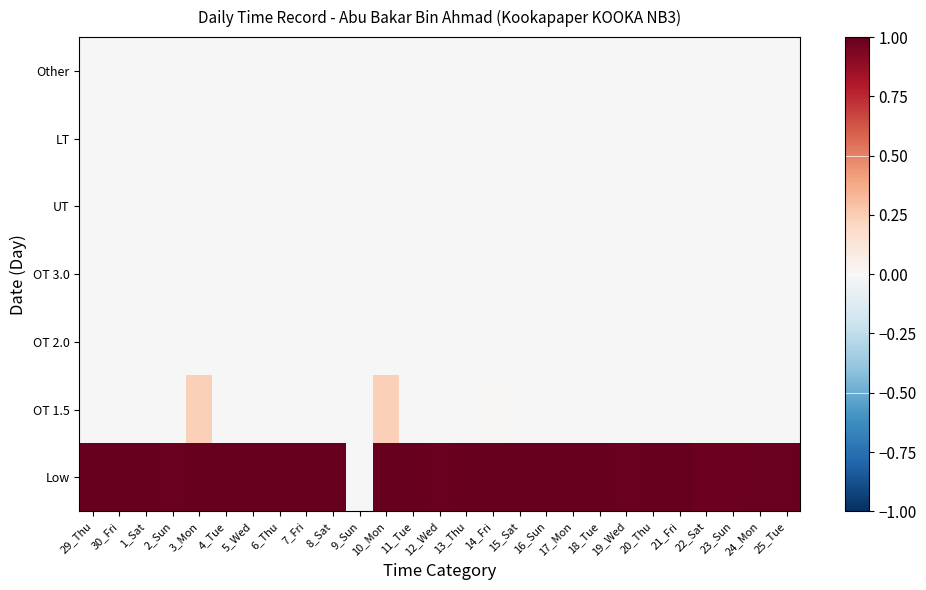

At how many categories does at least one series exceed 0?

26